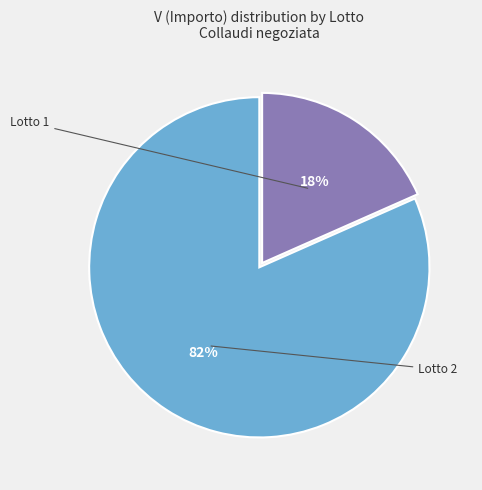

Is there a majority slice in this chart?

Yes